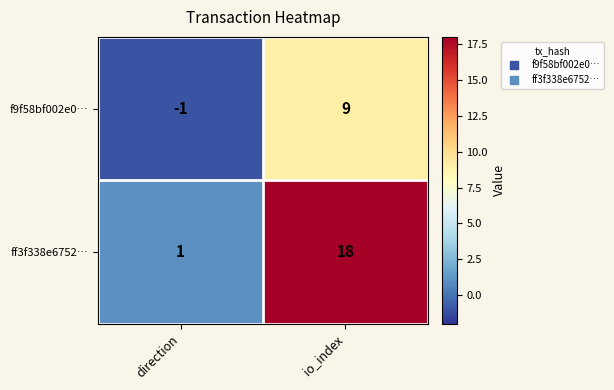

What is the average value of the f9f58bf002e0… series?

4